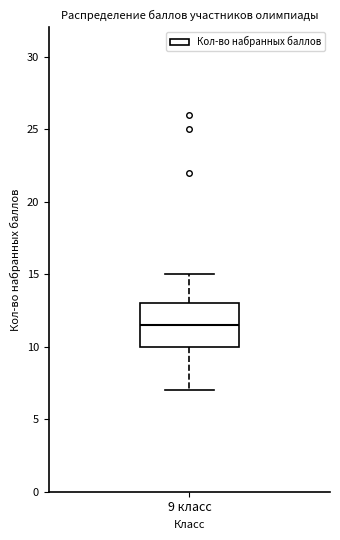

Read this box plot against the y-axis: the position of the median line, the range covered by the box, and the ends of both whiskers. The values are not printed on the chart, so give them approximately, as read against the axis.

median 11.5, box 10.0 to 13.0, whiskers 7.0 to 15.0